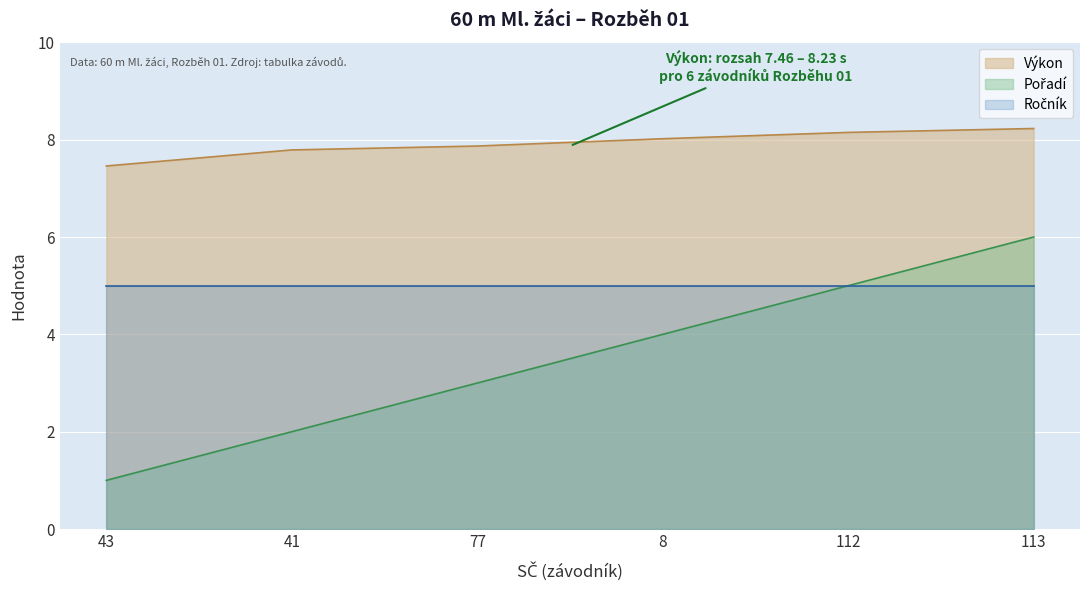

True or false: Pořadí and Výkon cross at least once.

False